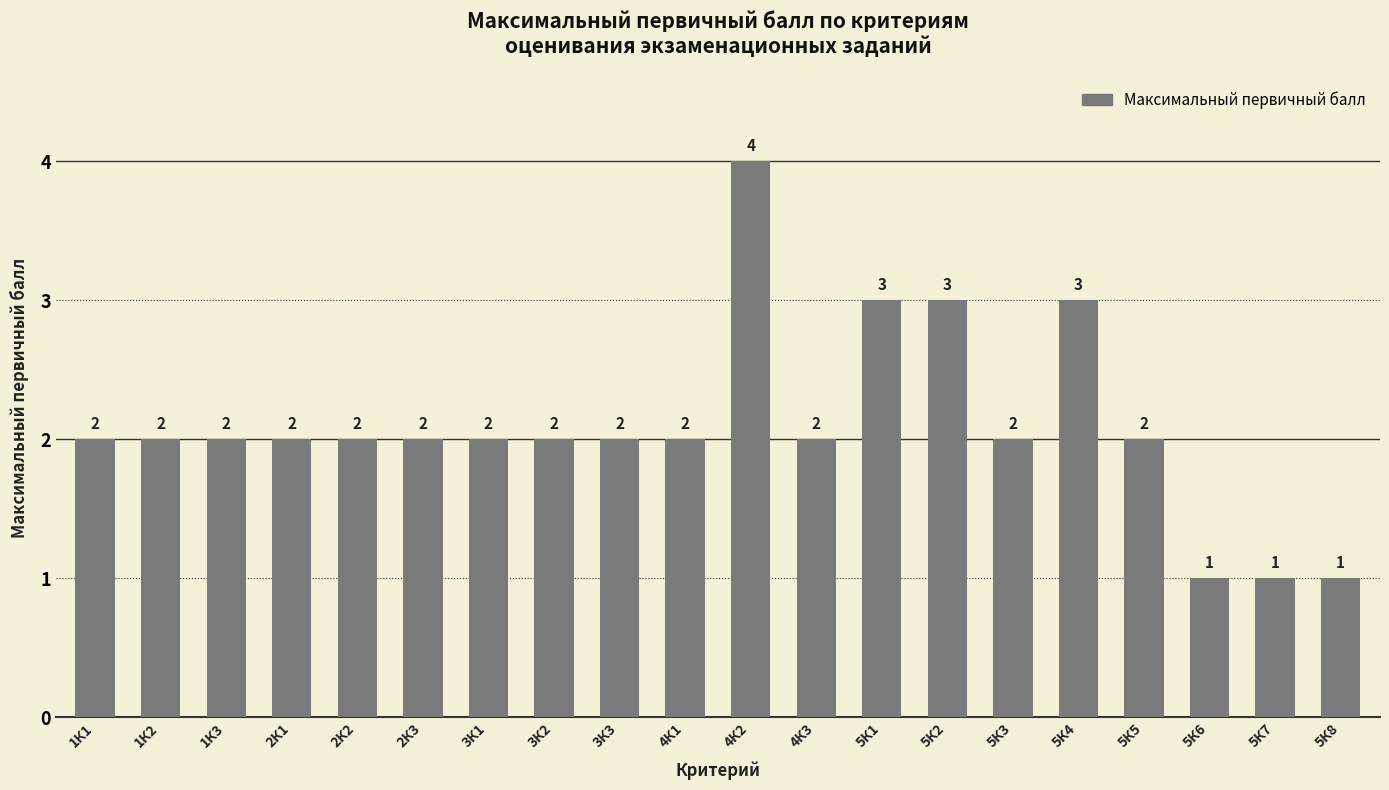

How many values are between 2 and 3?

16